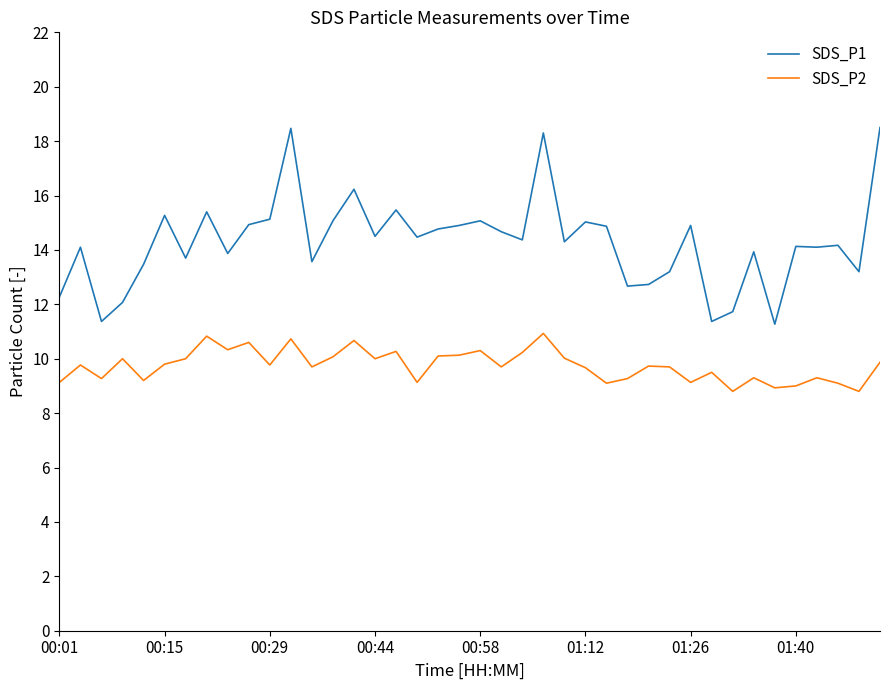

What is the difference between the maximum and minimum values in the SDS_P1 series?

7.2